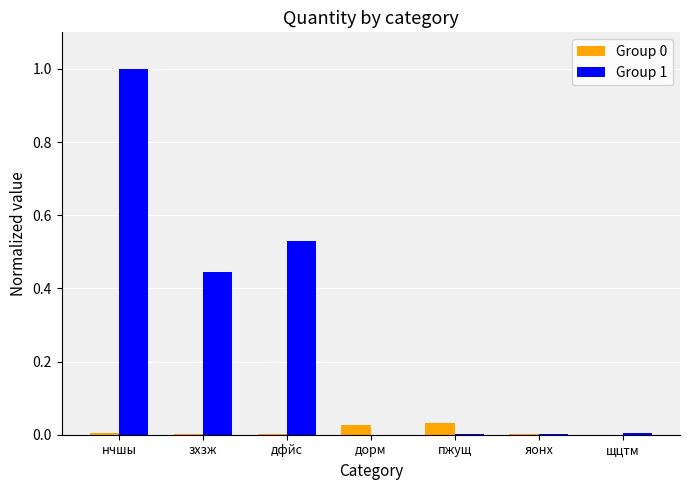

Which series has the largest range (max minus min)?

Group 1